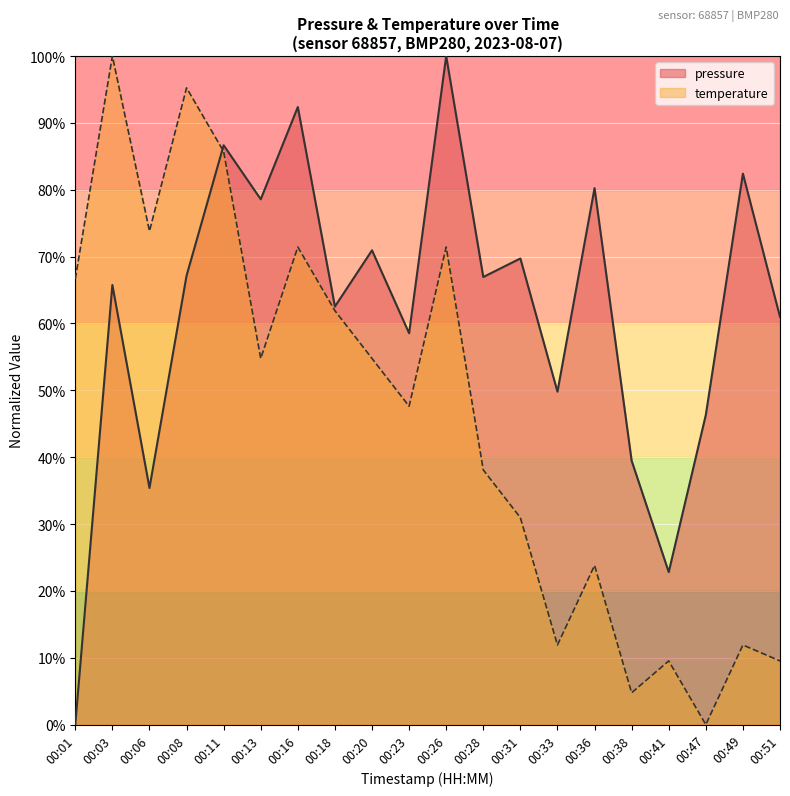

Which category has the highest value across all series?

00:26